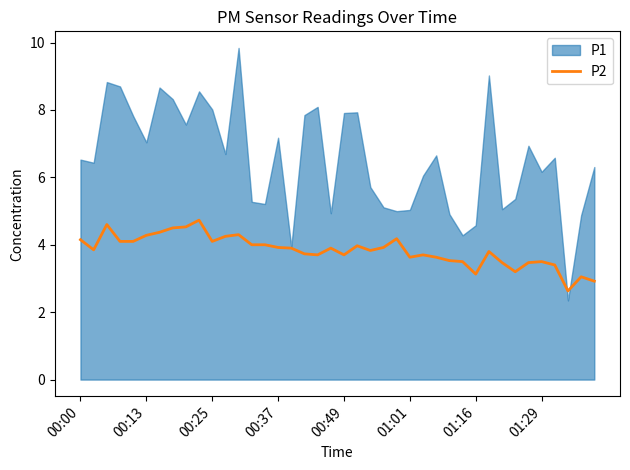

The value at 28 is 3.5. True or false?

True